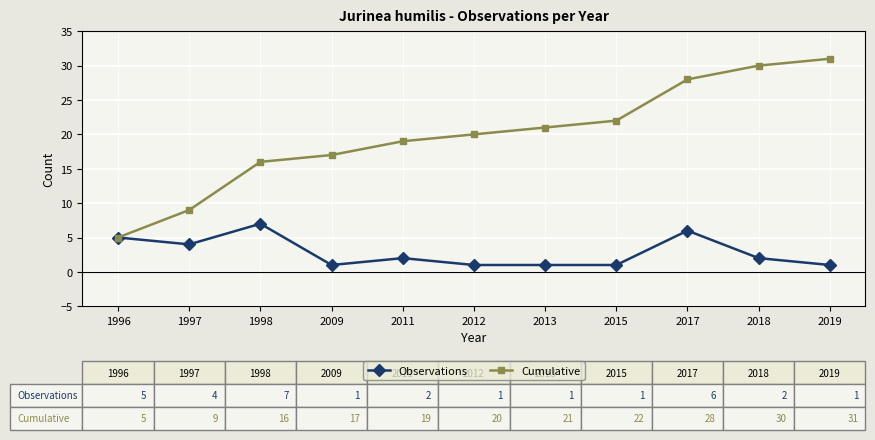

What is the average value of the Observations series?

3